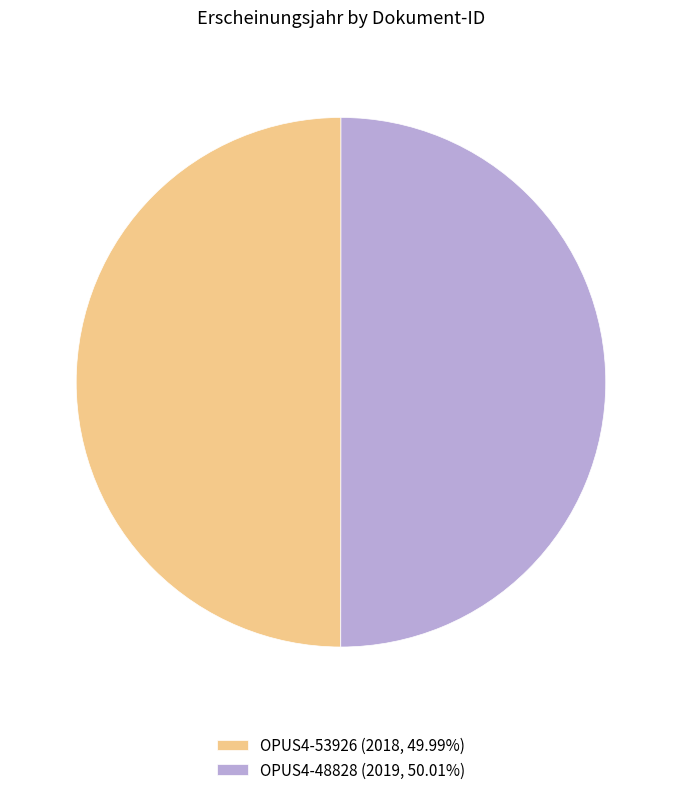

Combined, do OPUS4-48828 (2019, 50.01%) and OPUS4-53926 (2018, 49.99%) account for over 50%?

Yes